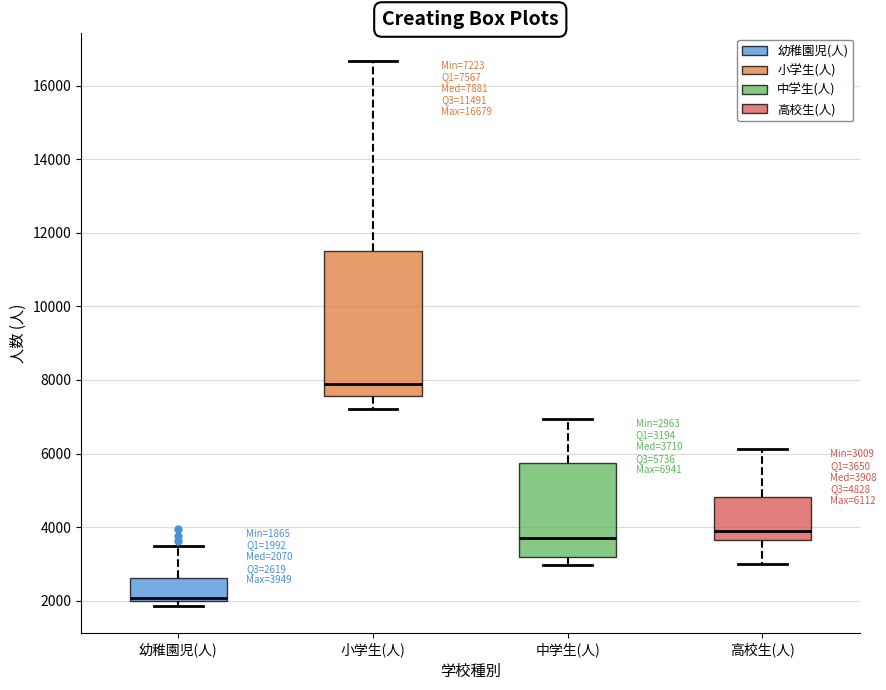

Which box is the tallest, from its lower edge to its upper edge?

小学生(人)